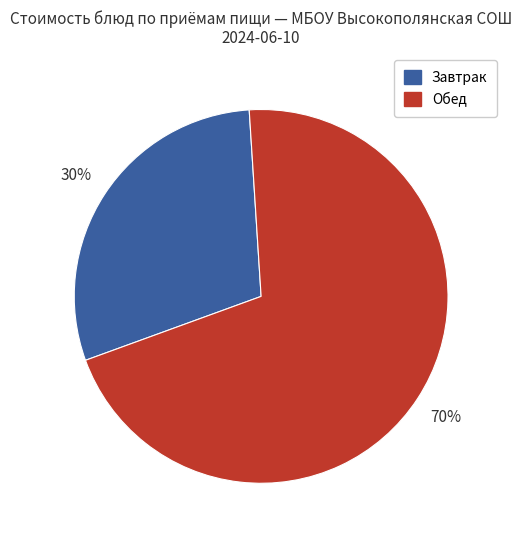

Is there a majority slice in this chart?

Yes